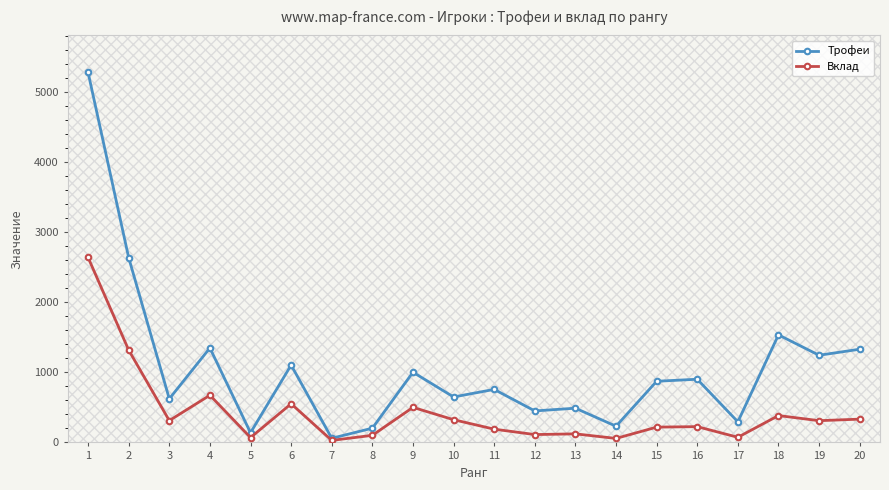

Rank the series by their average value, from lowest to highest.

Вклад, Трофеи